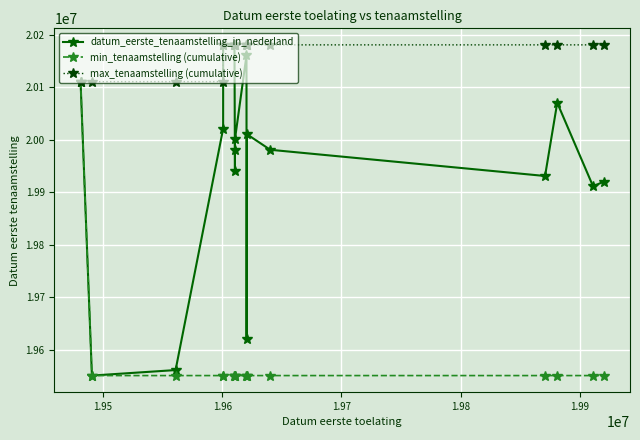

True or false: max_tenaamstelling (cumulative) has more than 2 interior local peaks.

False